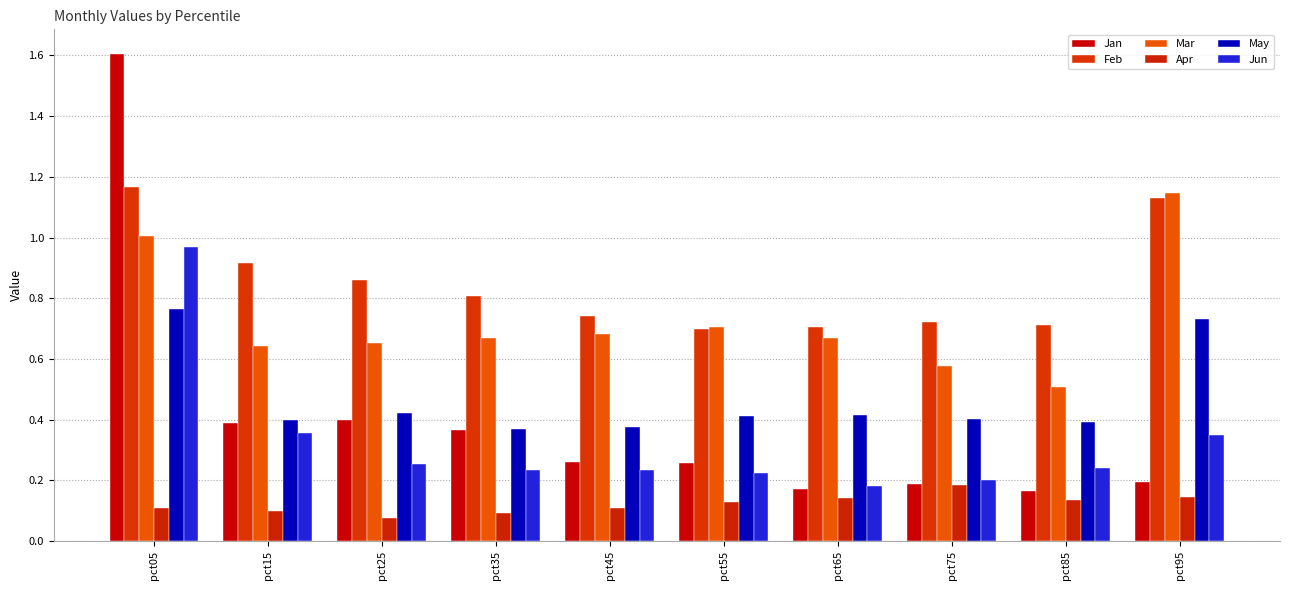

What is the minimum value for May?

0.4